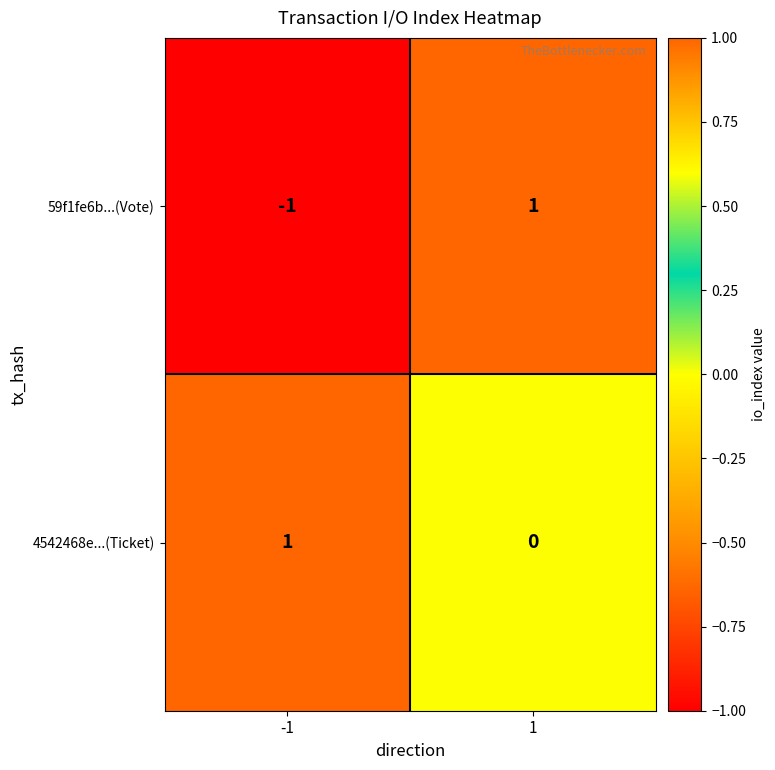

Which series has the largest total across all categories?

4542468e...(Ticket)